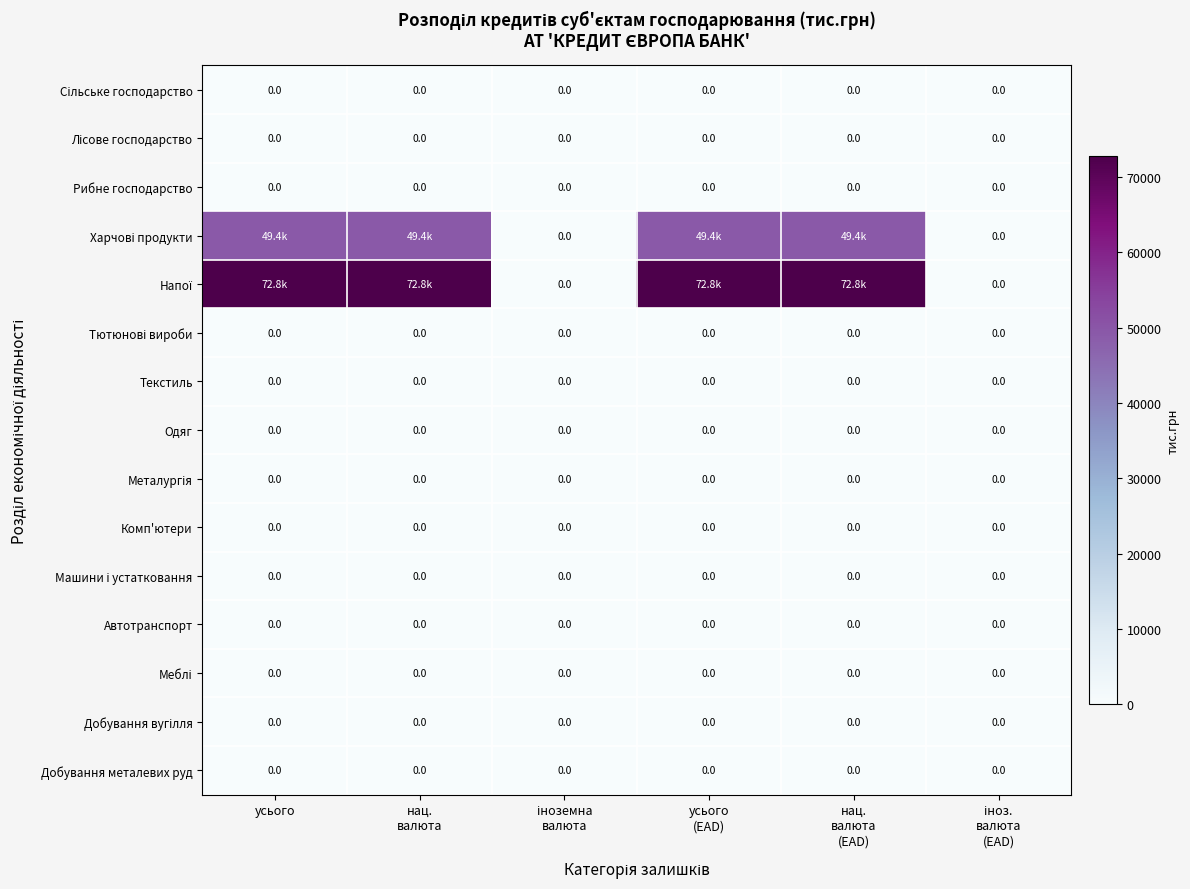

Which series has the largest range (max minus min)?

Напої